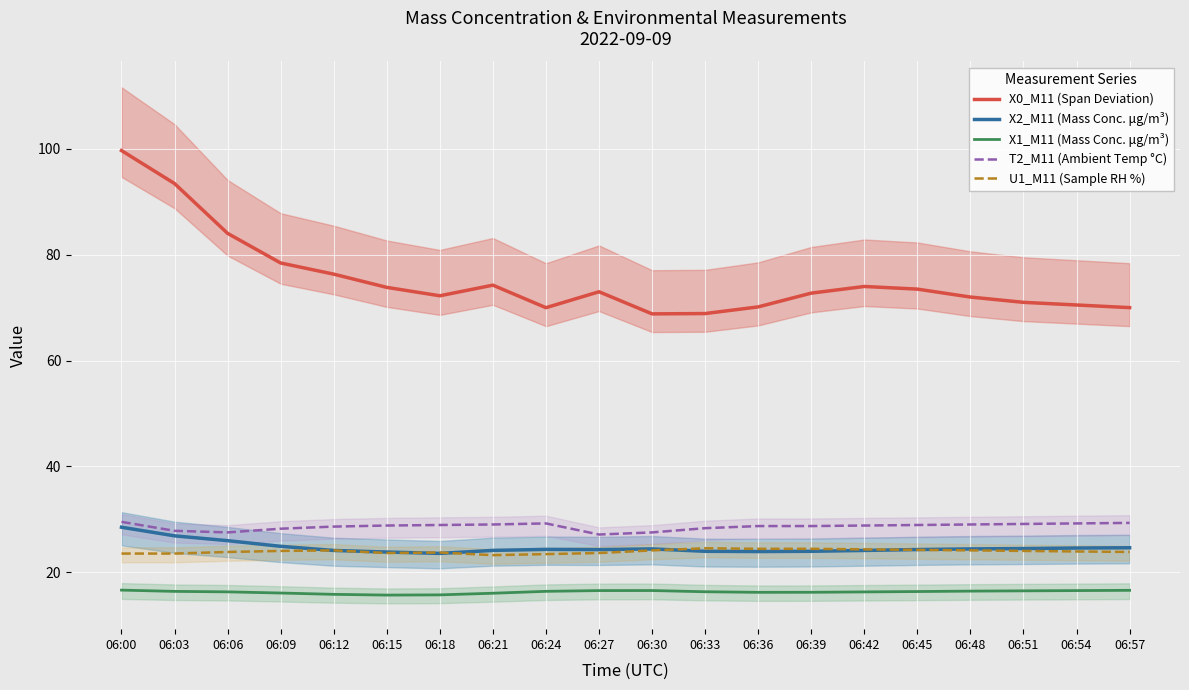

The X0_M11 (Span Deviation) series shows 68.8 at 06:30. True or false?

True